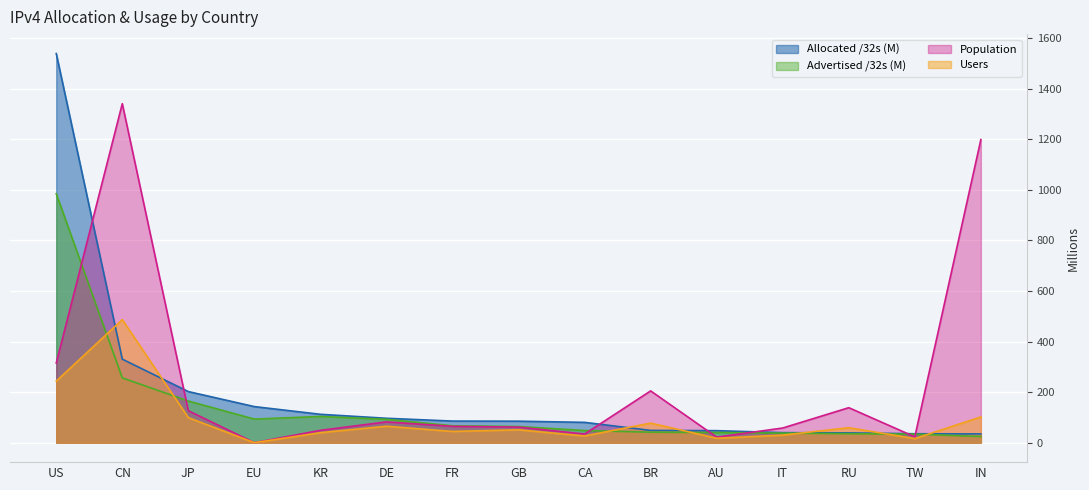

What is the label of the 2nd point from the left?

CN